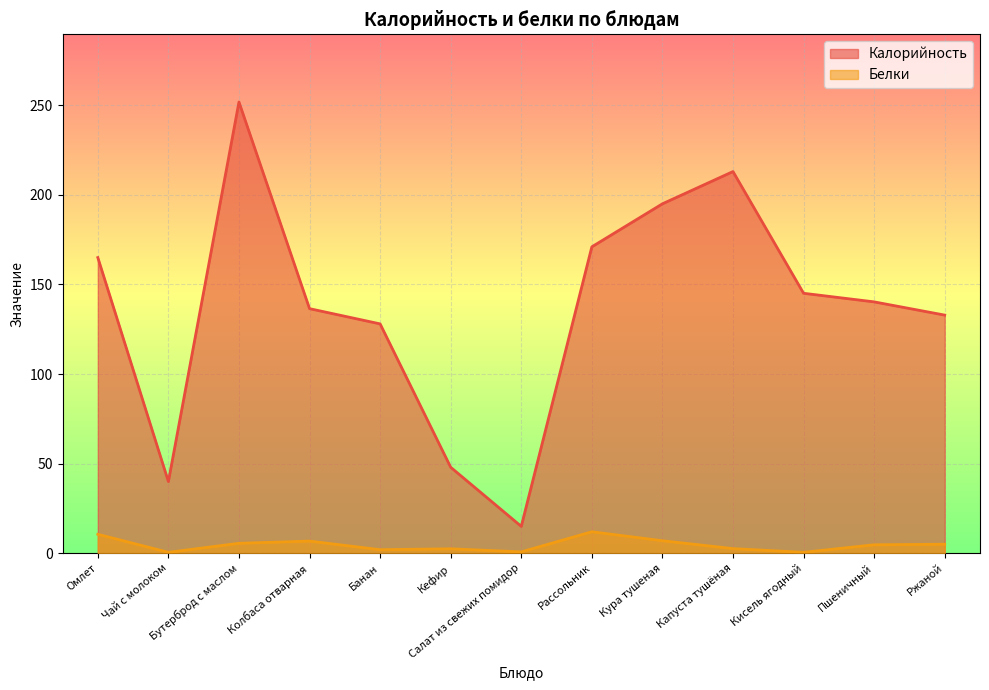

Is it true that Белки equals 3.2 at Колбаса отварная?

False